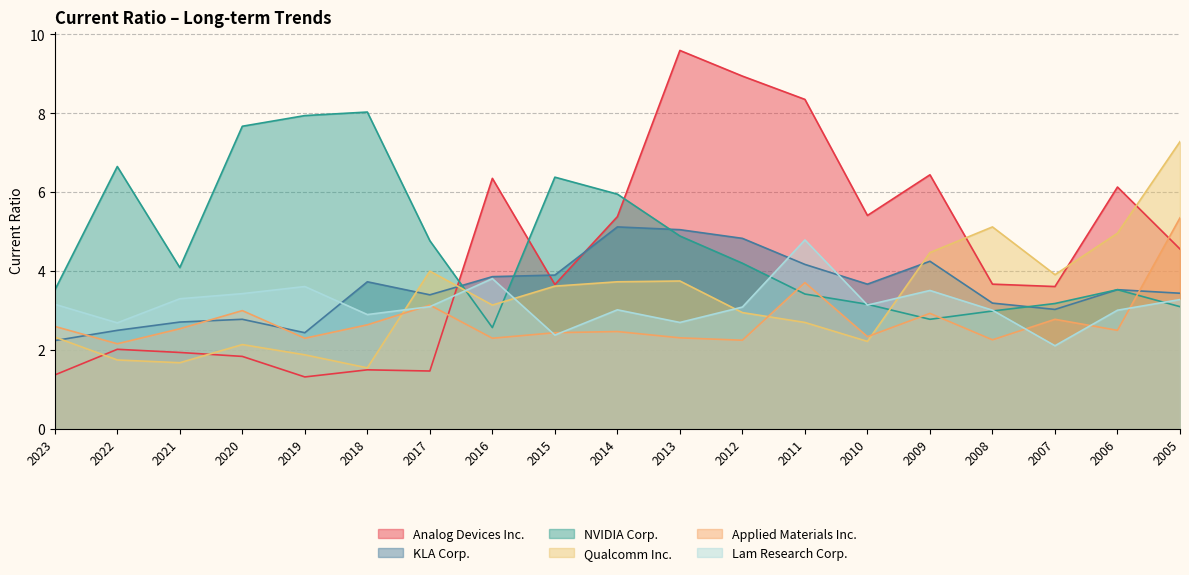

What is the value of the NVIDIA Corp. point at the 2nd from the left?

6.7